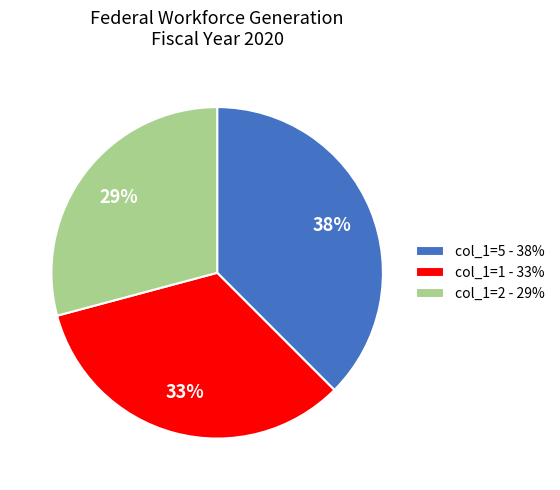

Rank the categories by value from highest to lowest.

col_1=5 - 38%, col_1=1 - 33%, col_1=2 - 29%